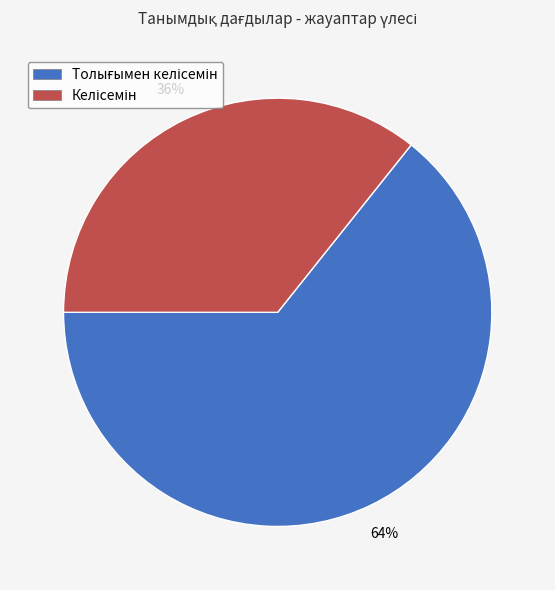

Does any single category account for the majority?

Yes